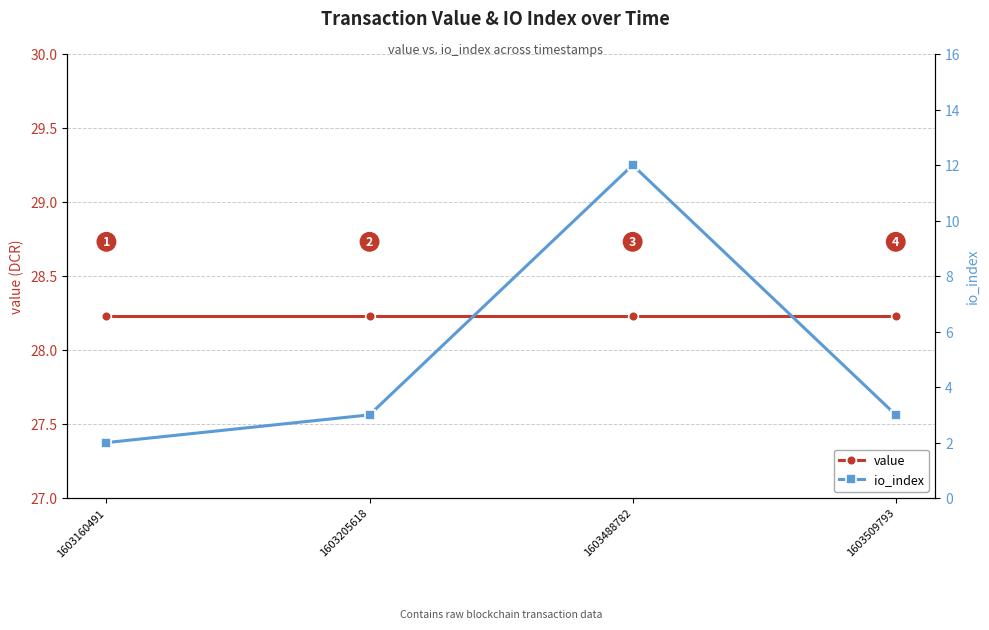

How many lines are shown in the chart?

2